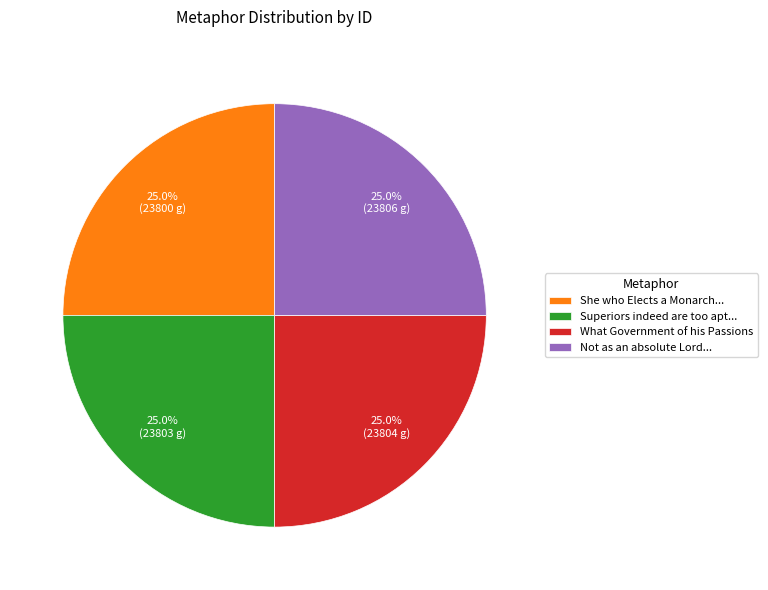

What is the ratio of the value at She who Elects a Monarch... to the value at Superiors indeed are too apt...?

1.0